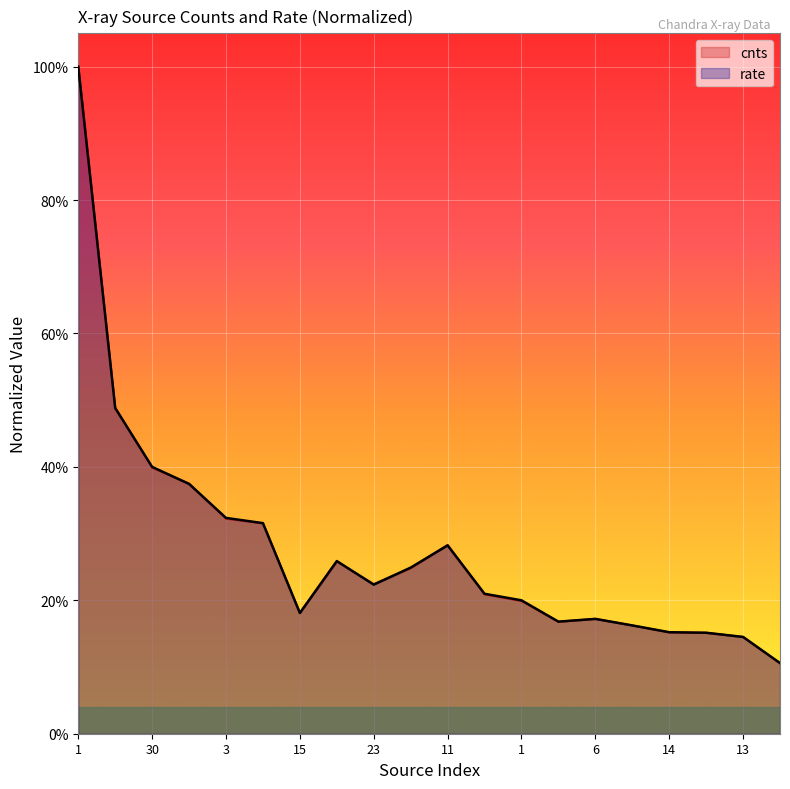

At which category does rate reach its first local peak?

2